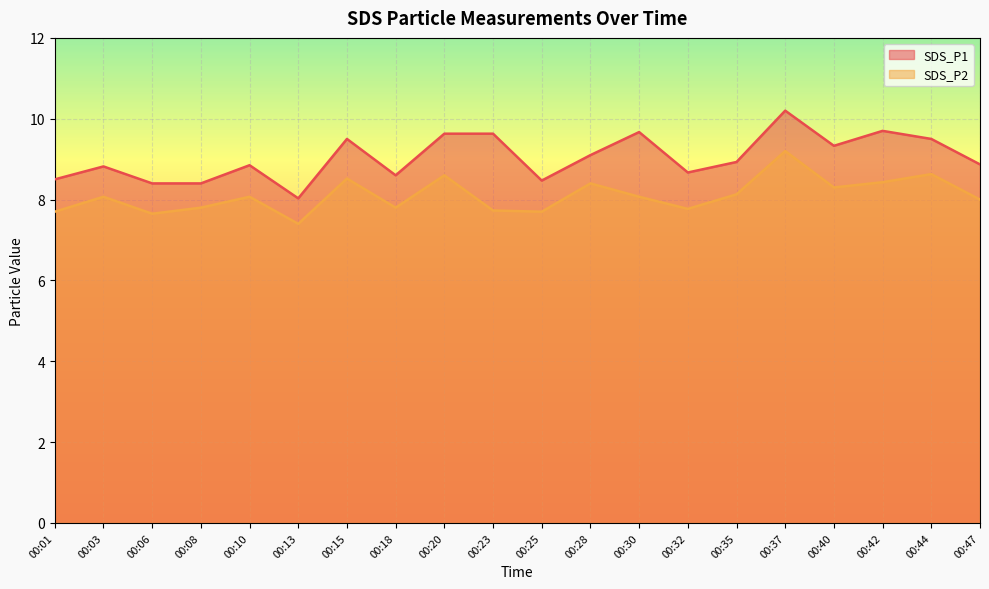

Which series has the largest total across all categories?

SDS_P1